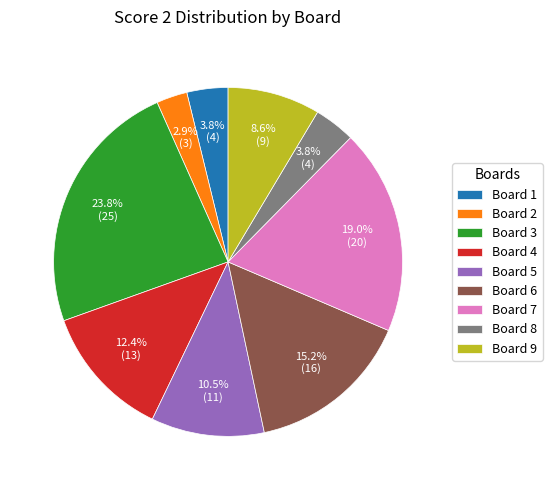

Which slice is the largest?

Board 3